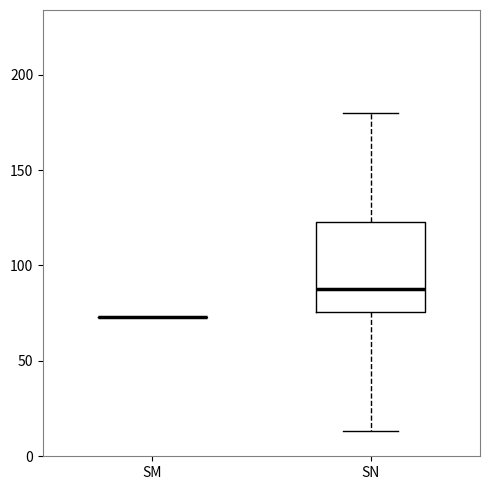

Reading left to right, transcribe this box plot: for each box, give where its median line is, the range the box spans, and where its two whiskers end, as read against the y-axis. The values are not printed on the chart, so give them approximately, as read against the axis.

SM: box collapsed to a line at 75, whiskers 75 to 75
SN: median 90, box 75 to 125, whiskers 15 to 180